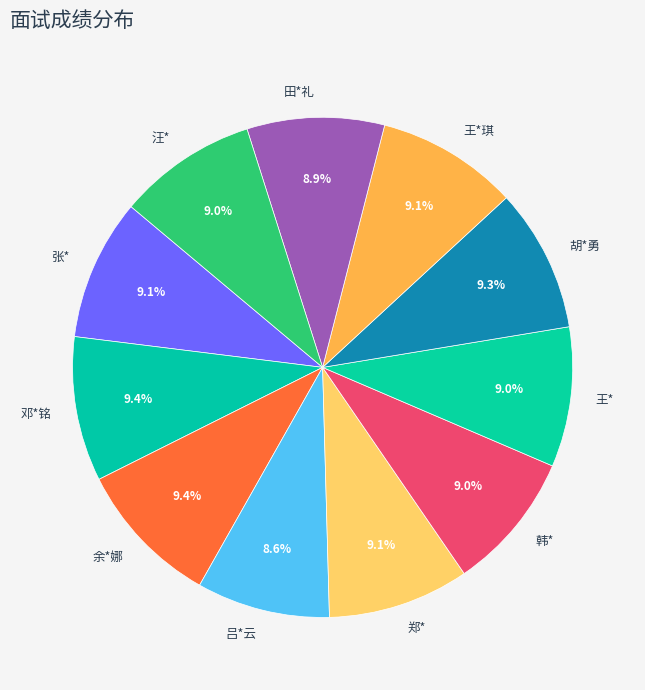

Is there a majority slice in this chart?

No